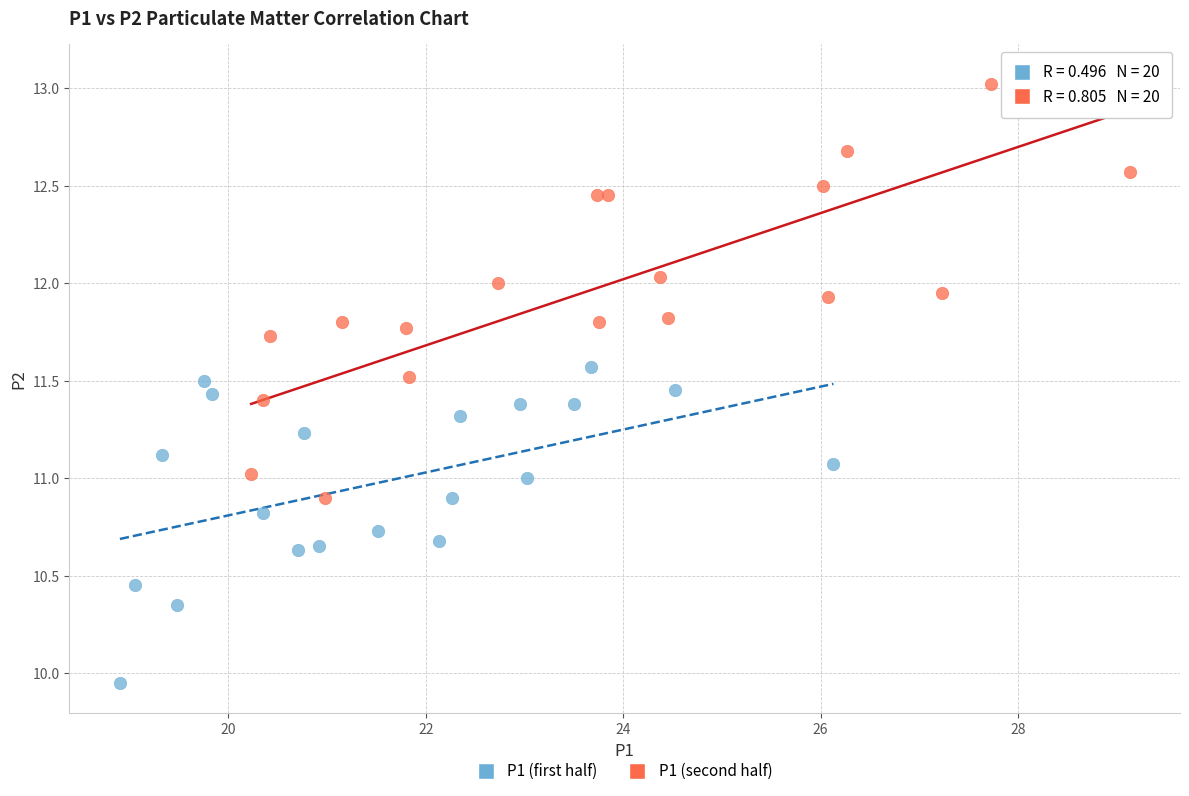

Which series contains the lowest Y value?

P1 (first half)